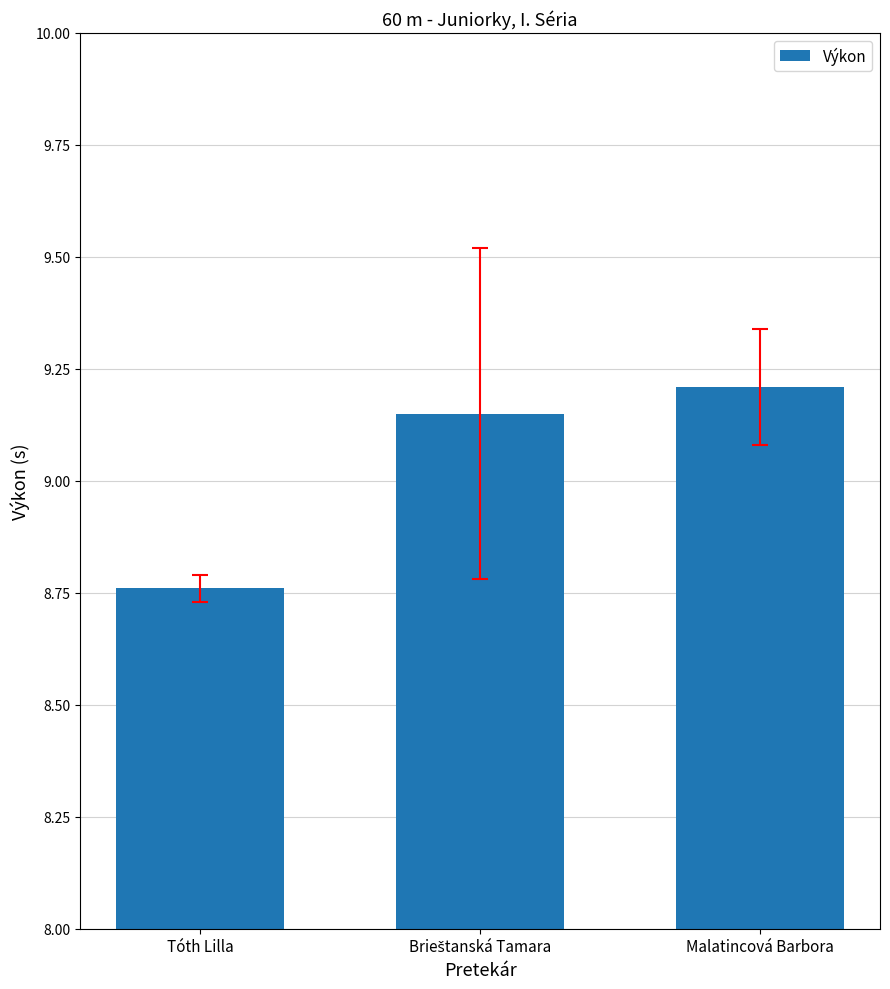

Where is the data nearest to the value 8?

Tóth Lilla